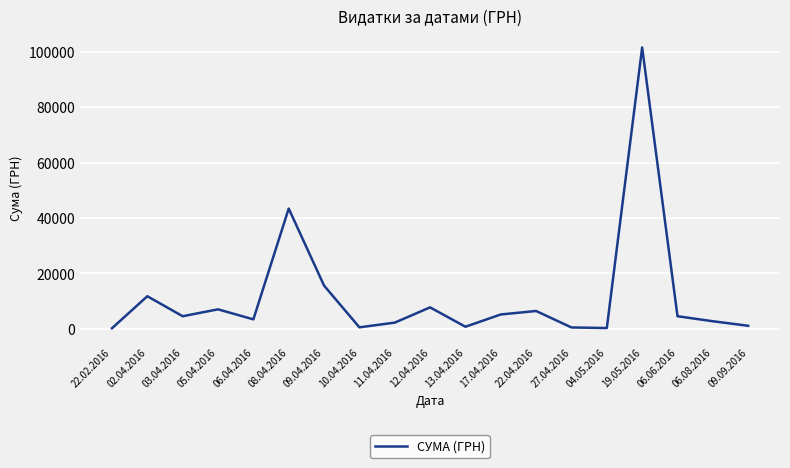

At which label is the value closest to 50871?

08.04.2016